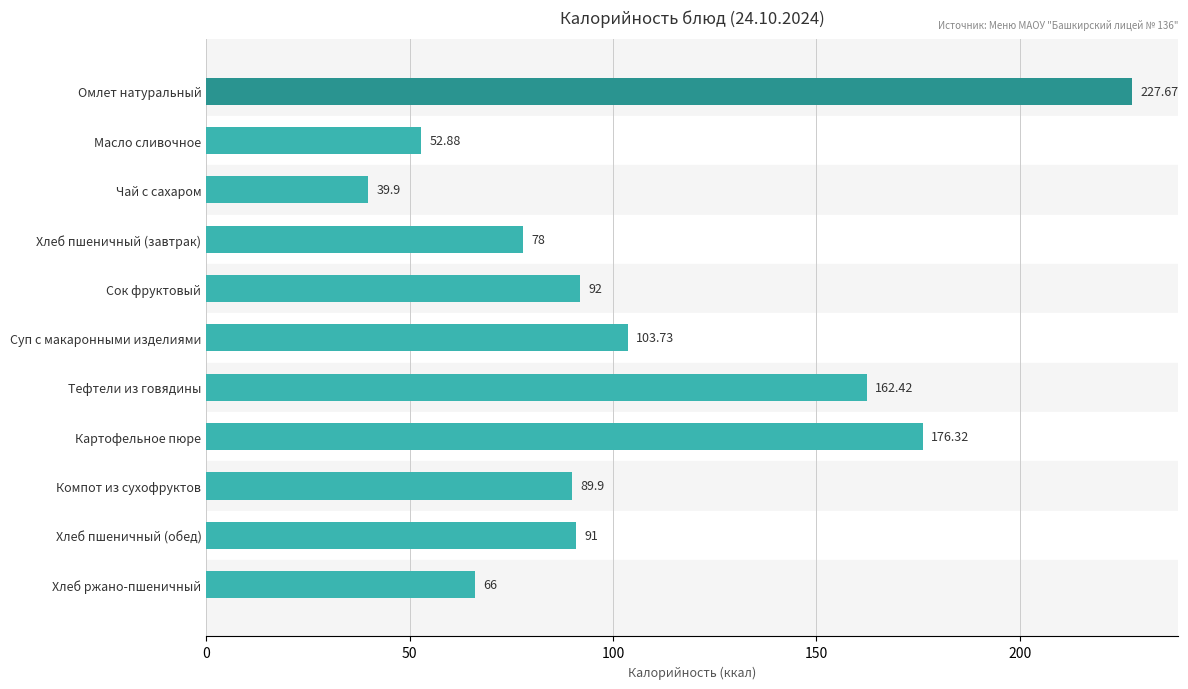

What is the label of the 5th bar from the bottom?

Тефтели из говядины